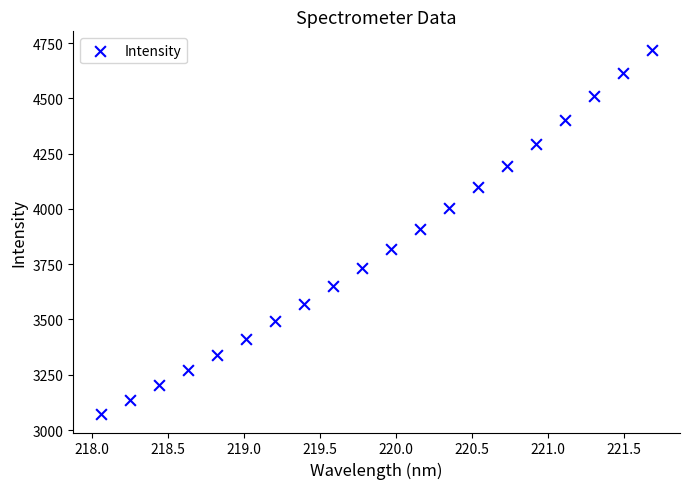

What is the range of X values (max minus min)?

3.6